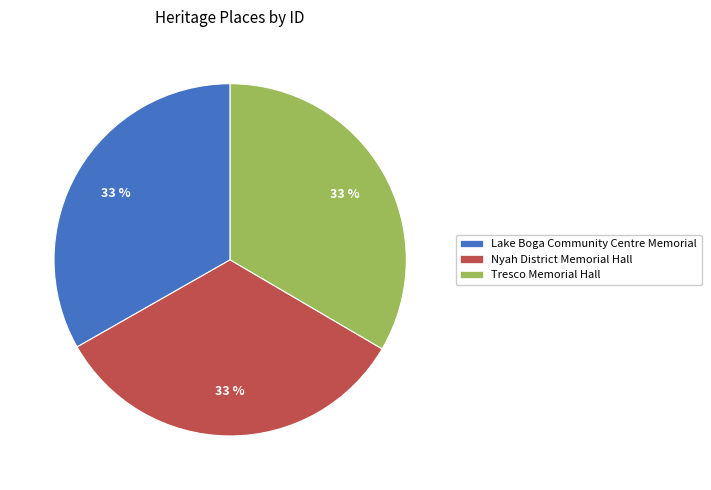

To the nearest percent, what is the average slice percentage?

33%